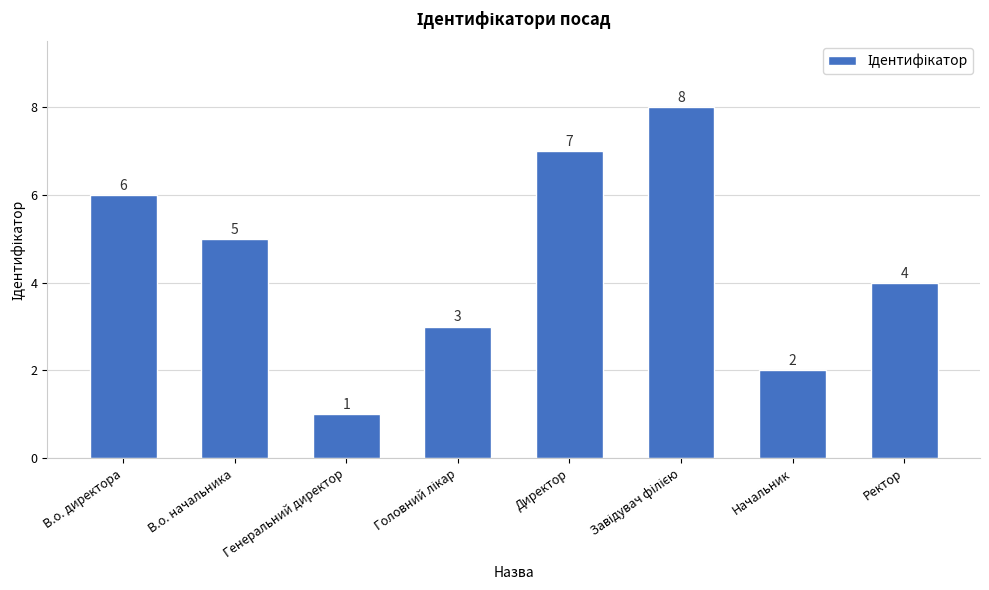

Reading left to right, transcribe all the data shown in this chart.

6	5	1	3	7	8	2	4